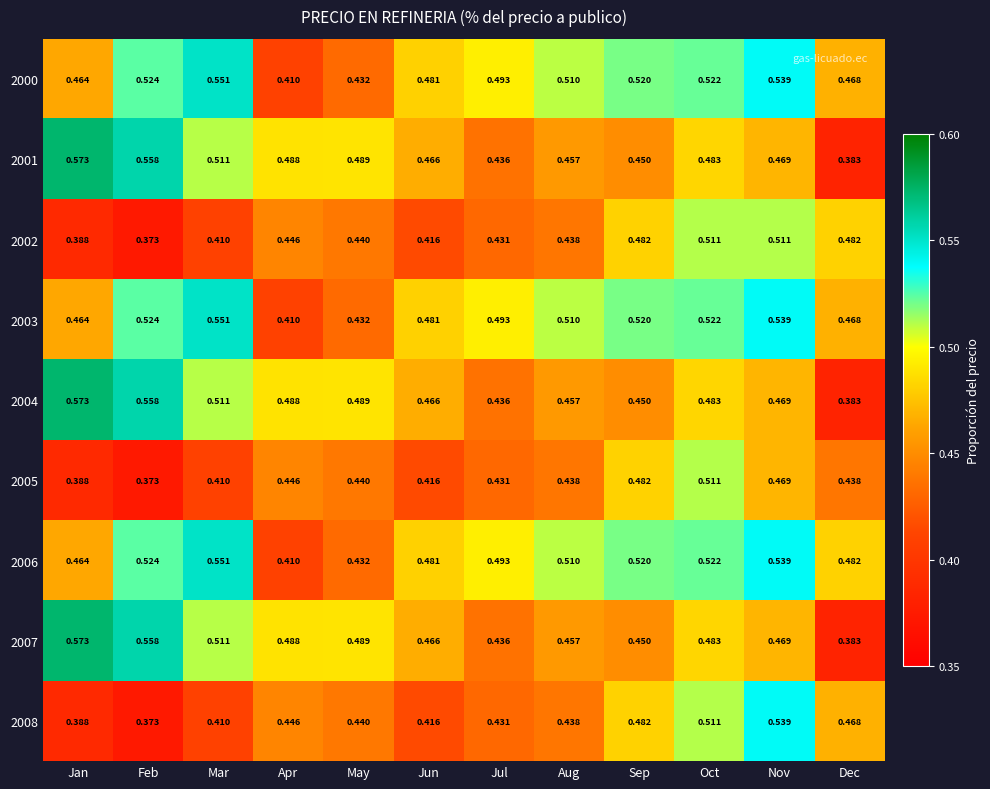

Rank the categories by 2001 value from highest to lowest.

Jan, Feb, Mar, May, Apr, Oct, Nov, Jun, Aug, Sep, Jul, Dec